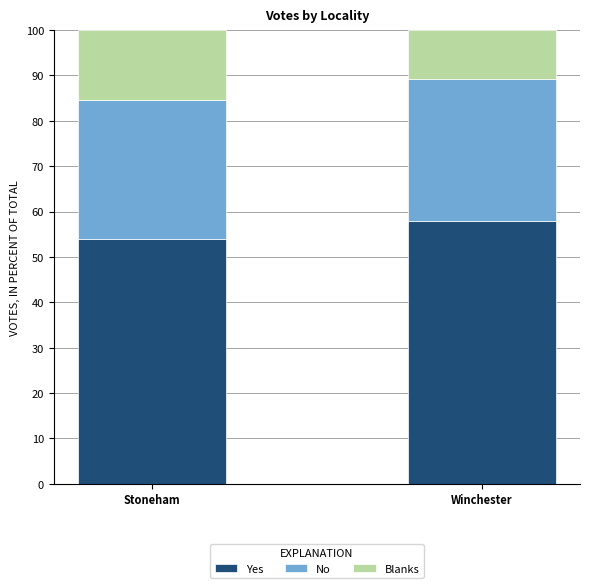

What is the sum of all Yes values?

112.0